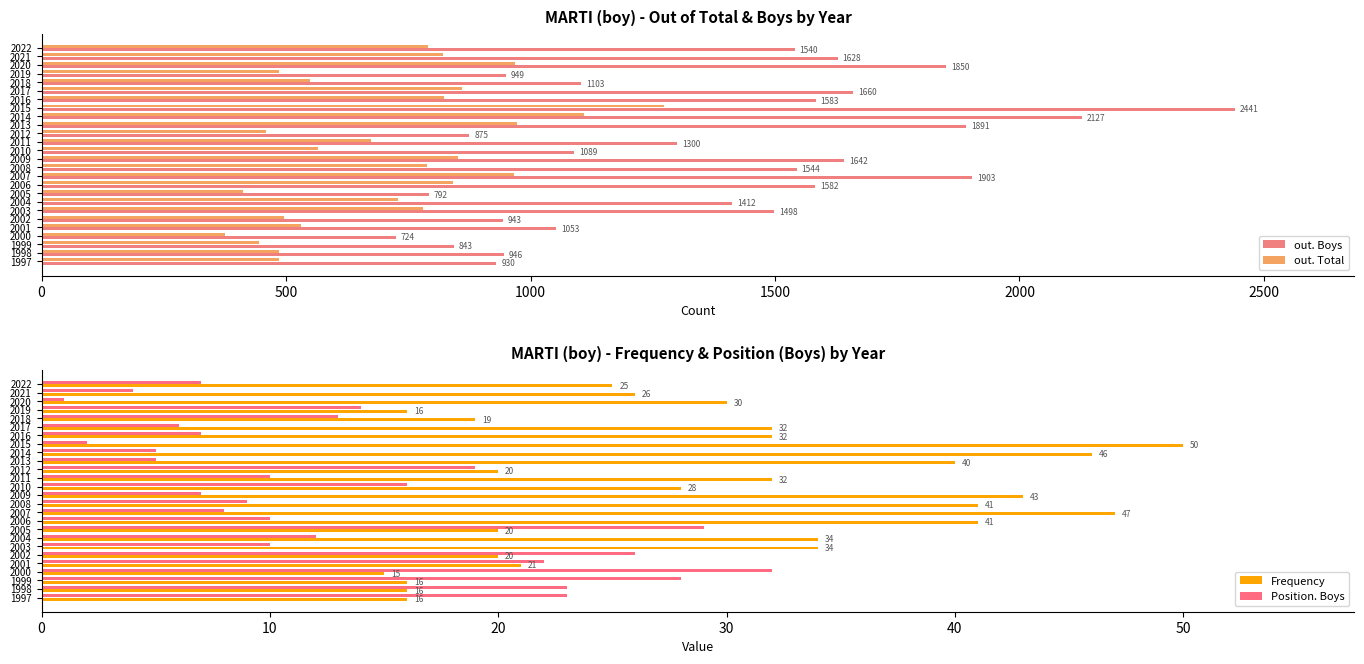

Which category has the highest value in the out. Total series?

2015